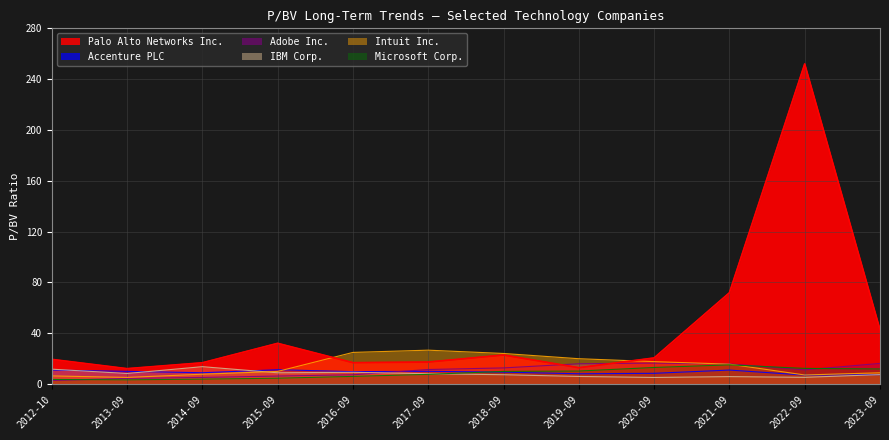

Reading left to right, list all the values displayed in this chart.

Palo Alto Networks Inc.: 2012-10=19.5	2013-09=12.2	2014-09=16.8	2015-09=32.1	2016-09=16.9	2017-09=17.4	2018-09=22.9	2019-09=12.9	2020-09=20.6	2021-09=71.9	2022-09=252.0	2023-09=42.8
Accenture PLC: 2012-10=11.1	2013-09=10.1	2014-09=9.0	2015-09=11.3	2016-09=9.8	2017-09=10.1	2018-09=9.4	2019-09=8.2	2020-09=8.5	2021-09=11.1	2022-09=7.1	2023-09=7.4
Adobe Inc.: 2012-10=2.8	2013-09=4.5	2014-09=5.3	2015-09=6.3	2016-09=7.4	2017-09=11.5	2018-09=12.8	2019-09=16.0	2020-09=16.5	2021-09=15.9	2022-09=11.2	2023-09=16.3
IBM Corp.: 2012-10=11.8	2013-09=8.4	2014-09=13.7	2015-09=8.9	2016-09=9.3	2017-09=8.2	2018-09=7.4	2019-09=6.0	2020-09=5.2	2021-09=5.9	2022-09=5.3	2023-09=7.5
Intuit Inc.: 2012-10=6.5	2013-09=5.3	2014-09=7.8	2015-09=10.0	2016-09=25.0	2017-09=26.7	2018-09=24.1	2019-09=20.0	2020-09=17.7	2021-09=15.7	2022-09=7.2	2023-09=8.9
Microsoft Corp.: 2012-10=3.7	2013-09=3.4	2014-09=4.0	2015-09=4.7	2016-09=6.1	2017-09=7.7	2018-09=10.0	2019-09=10.3	2020-09=13.1	2021-09=15.2	2022-09=12.4	2023-09=11.9